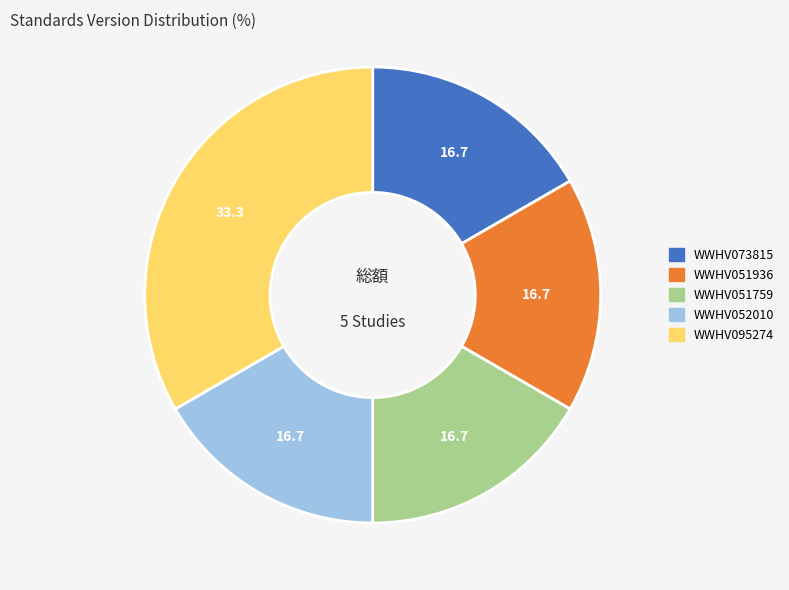

Combined, do WWHV051759 and WWHV051936 account for over 50%?

No